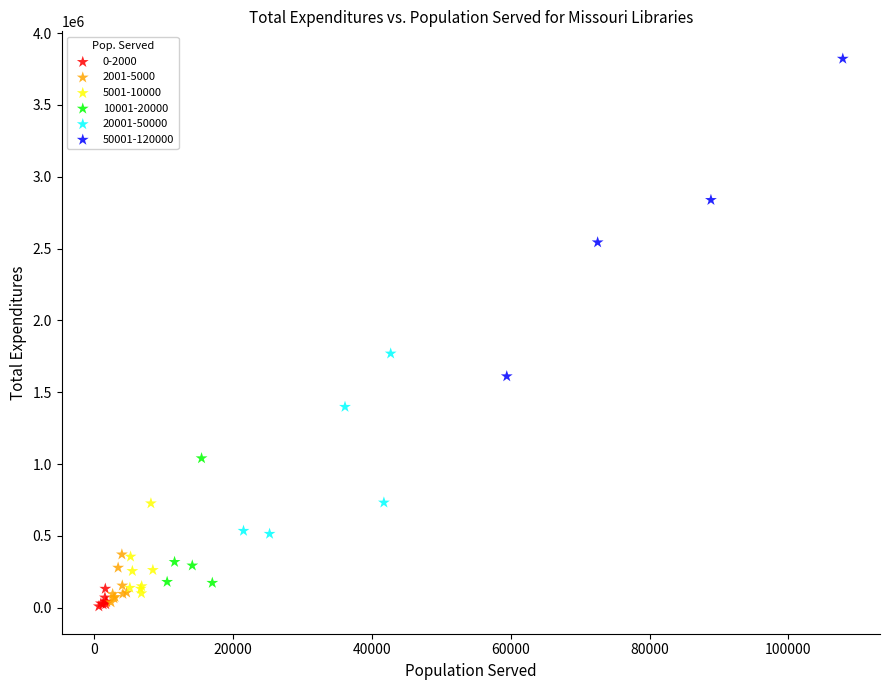

Which series has the widest spread of Y values?

50001-120000